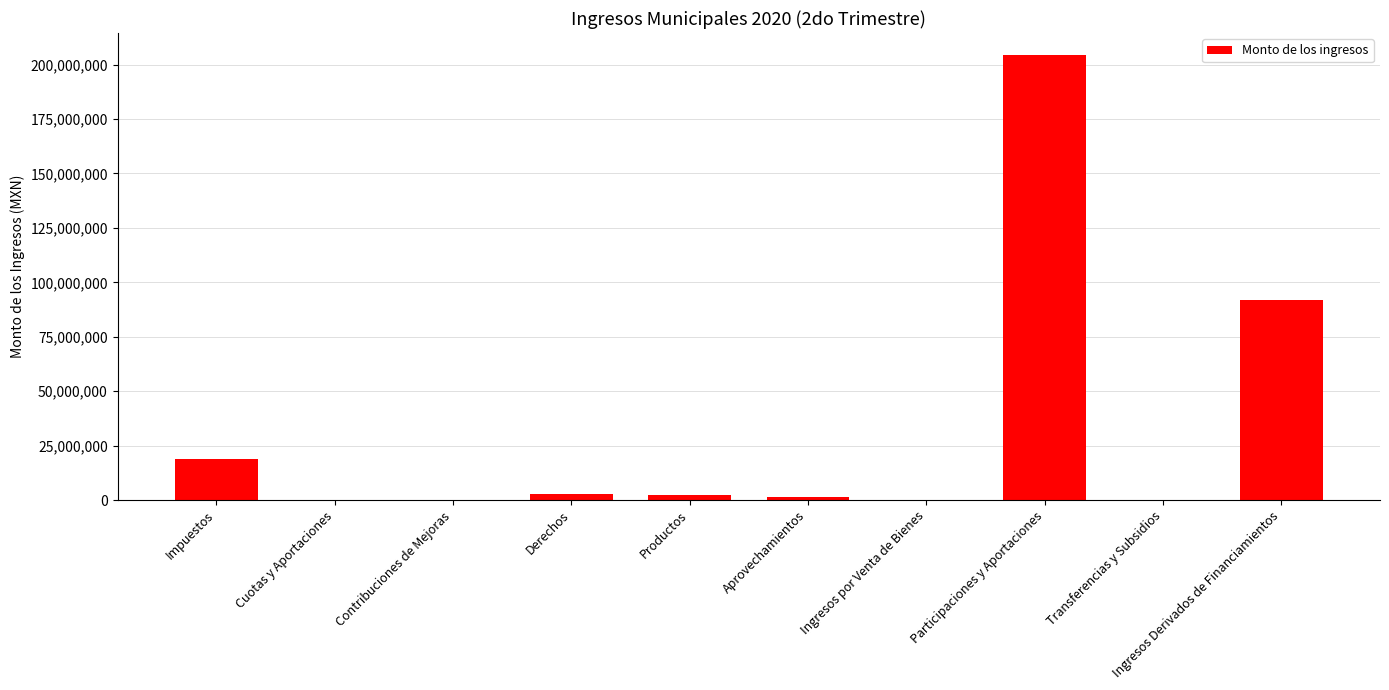

What is the average value?

32158133.6